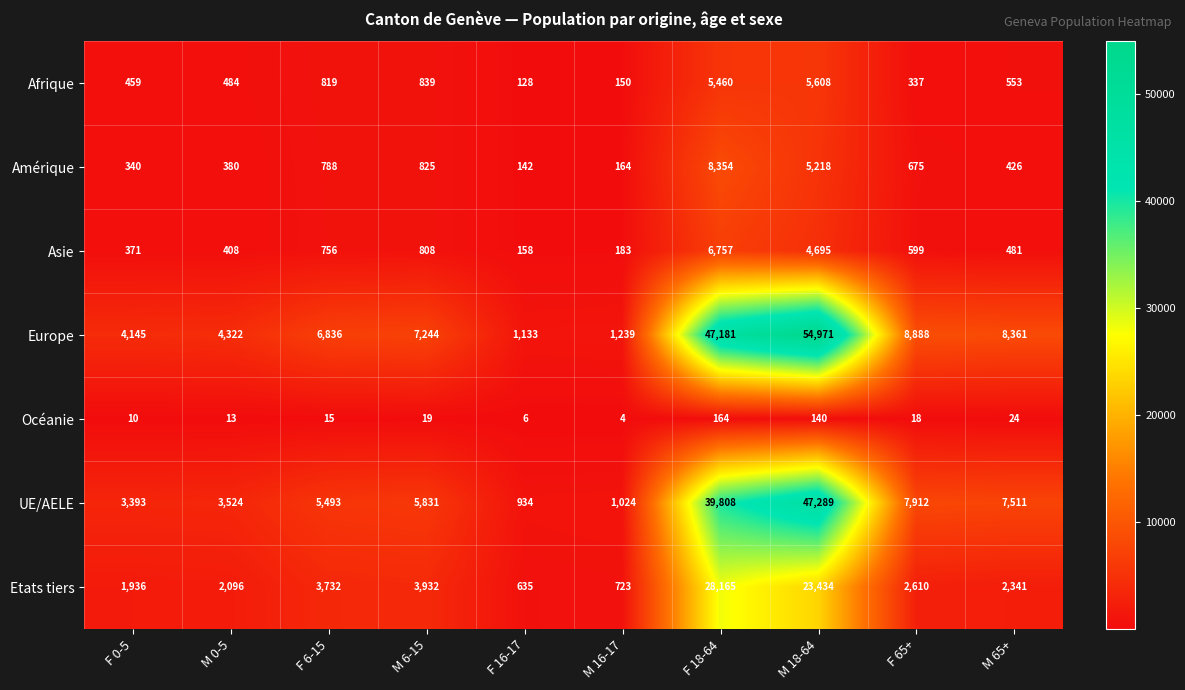

True or false: Europe has a value of 8888 at F 65+.

True